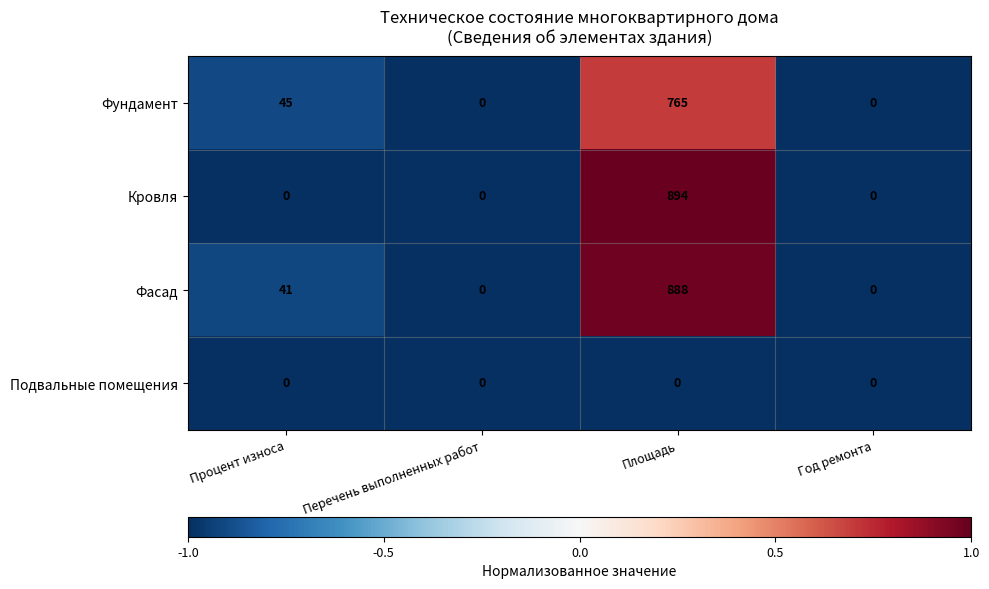

What is the total value across all series at Процент износа?

86